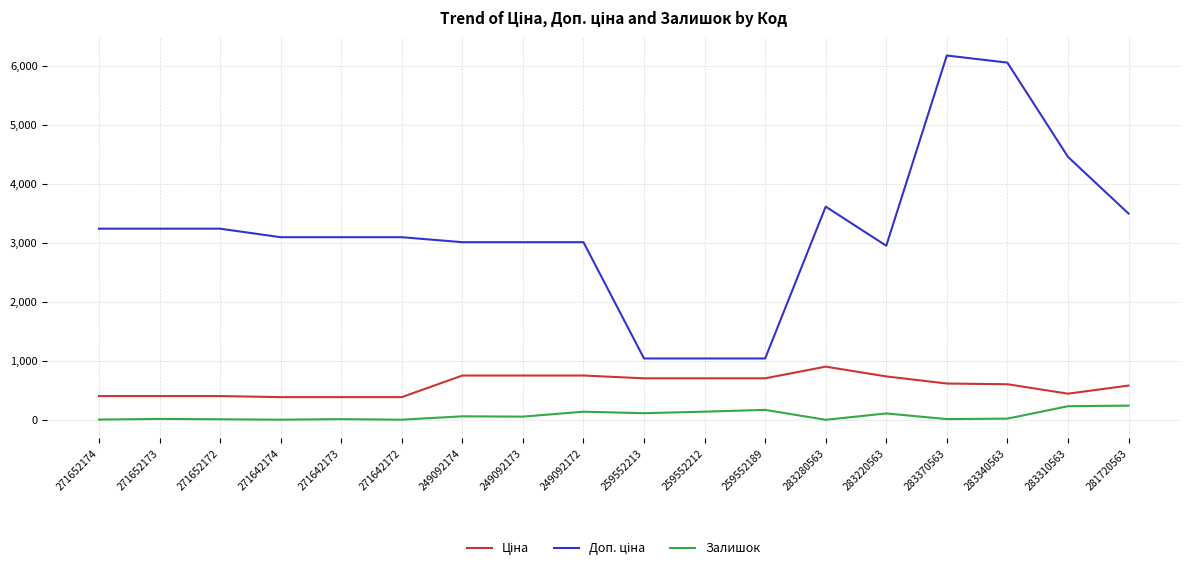

What is the greatest value displayed?

6174.2